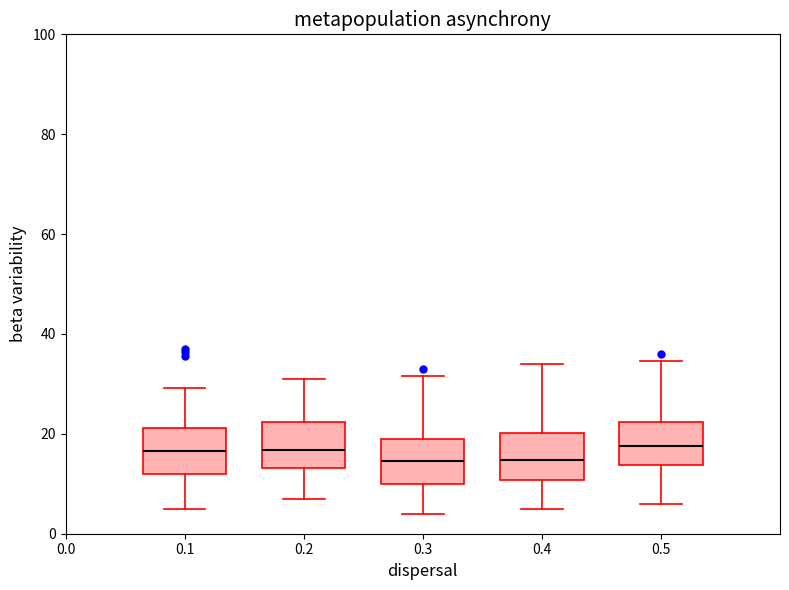

Where is the upper edge of the box at x = 0.3 on the y-axis? The values are not printed on the chart, so give them approximately, as read against the axis.

20